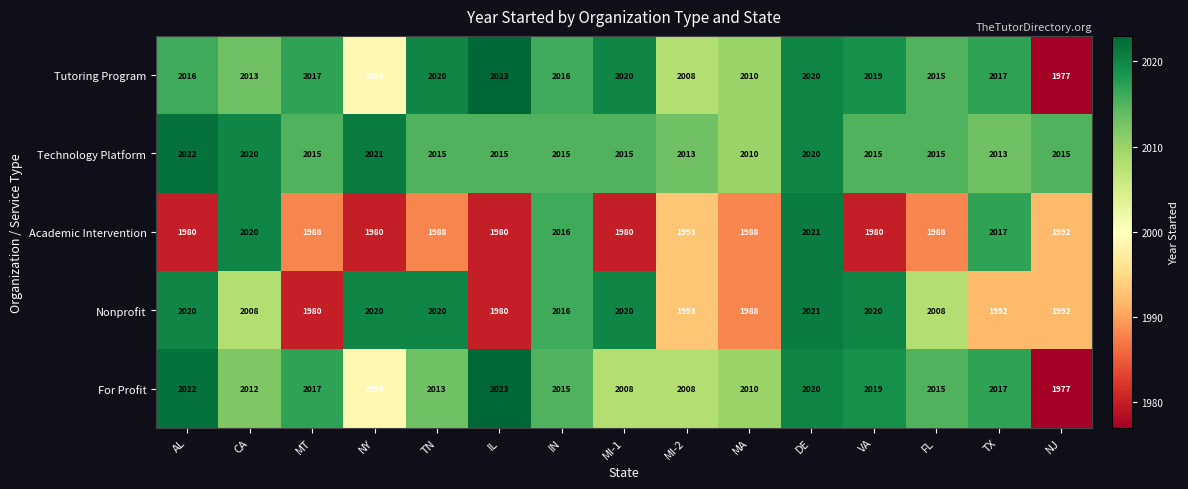

What is the difference between the highest and lowest values at CA?

12